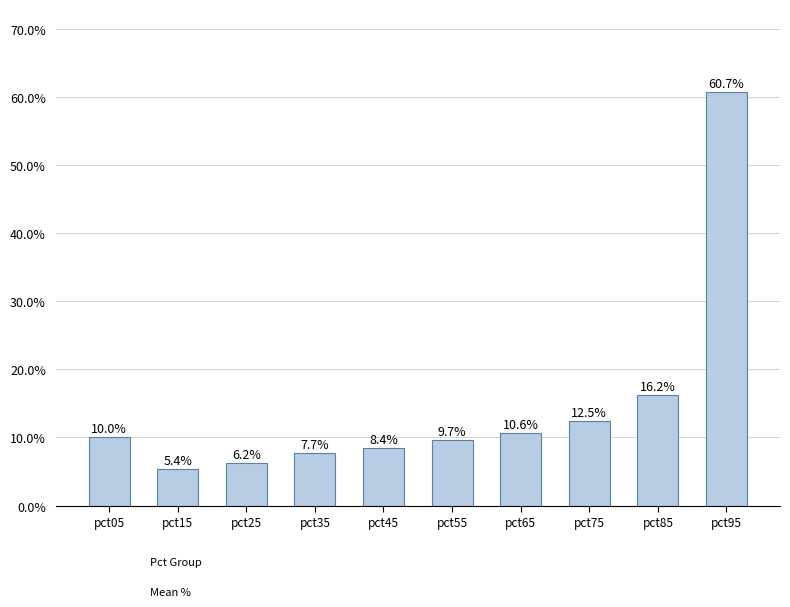

What is the smallest value displayed?

0.1